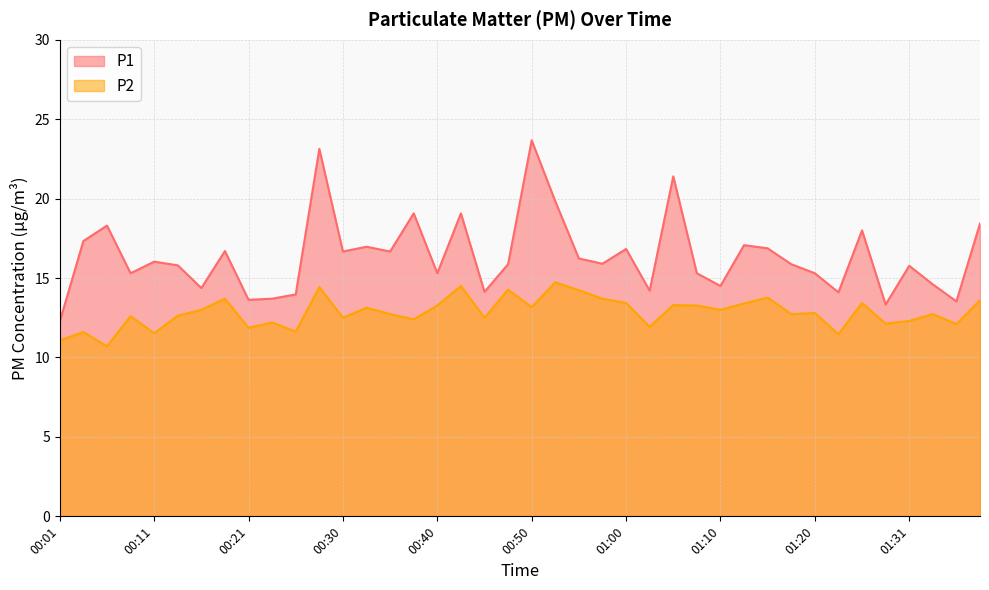

At which label does P2 reach its minimum?

00:06